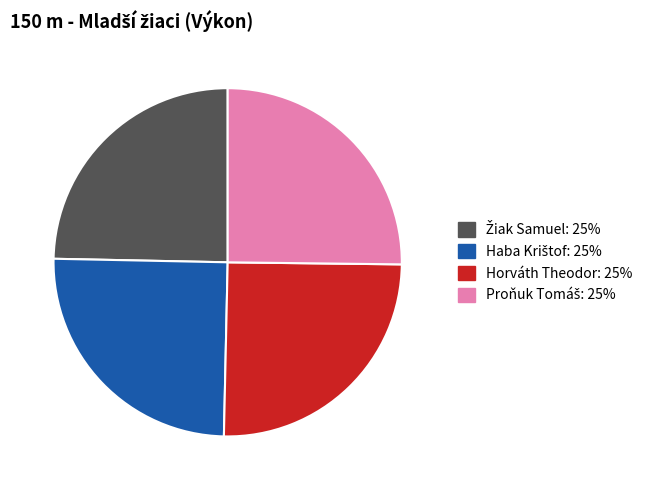

Is Horváth Theodor the majority of the pie?

No